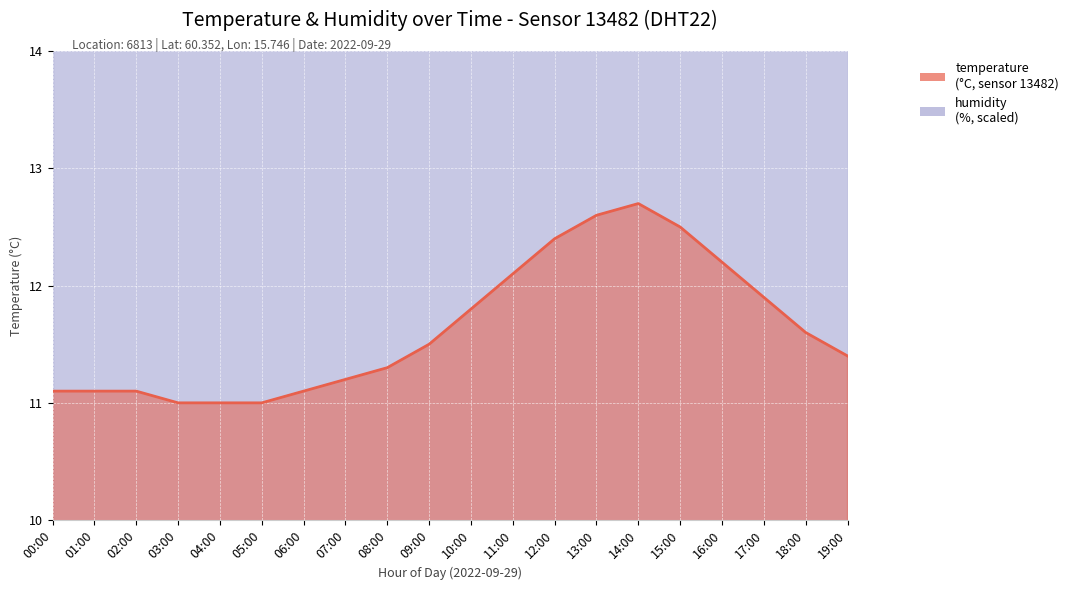

Reading left to right, list all the values displayed in this chart.

00:00=11.1	01:00=11.1	02:00=11.1	03:00=11.0	04:00=11.0	05:00=11.0	06:00=11.1	07:00=11.2	08:00=11.3	09:00=11.5	10:00=11.8	11:00=12.1	12:00=12.4	13:00=12.6	14:00=12.7	15:00=12.5	16:00=12.2	17:00=11.9	18:00=11.6	19:00=11.4